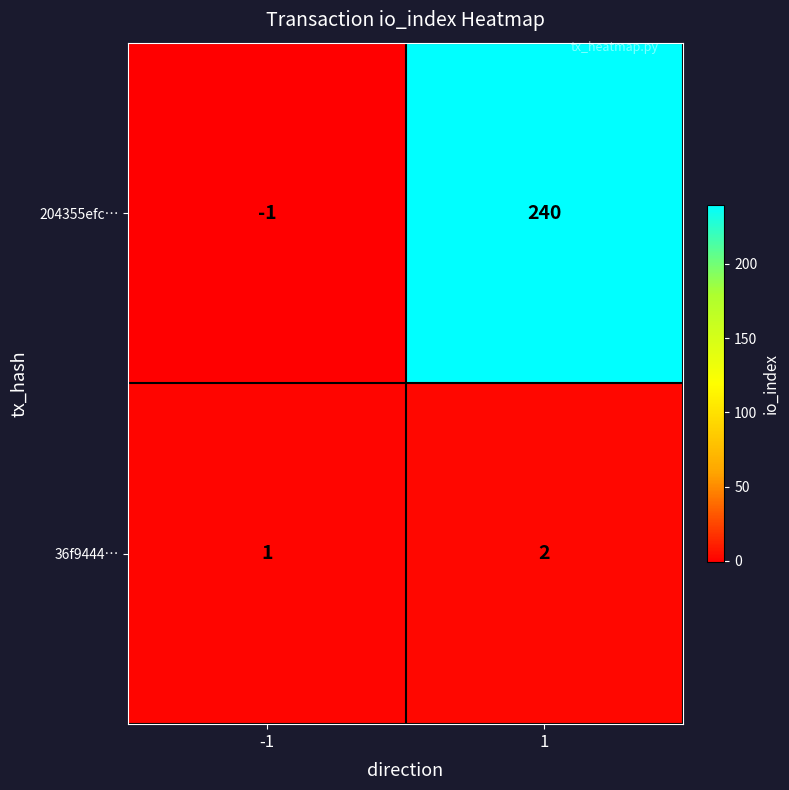

What is the minimum value shown in the chart?

-1